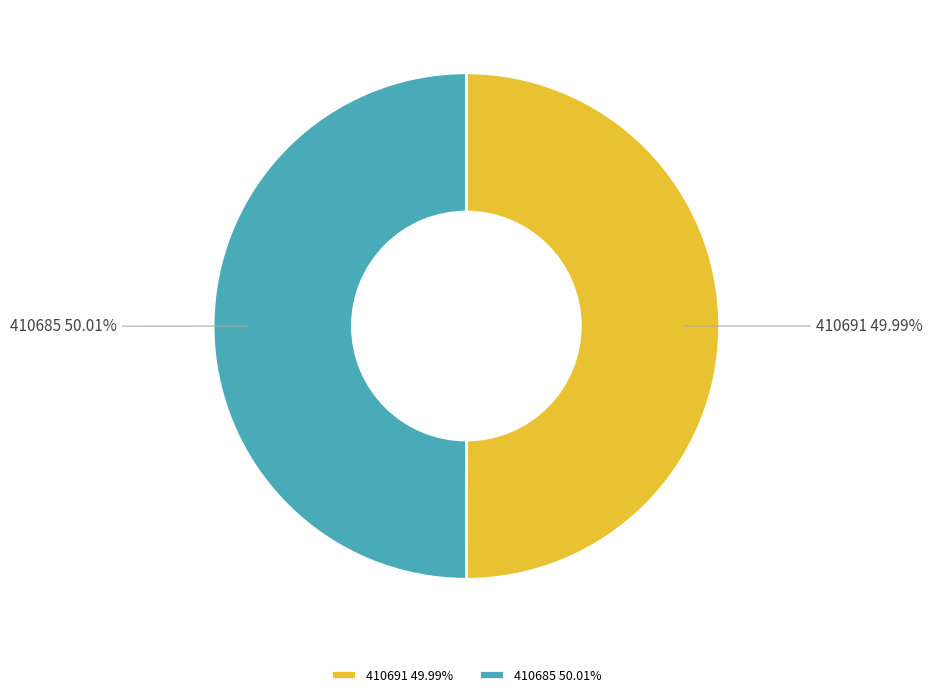

Does any single category account for the majority?

Yes